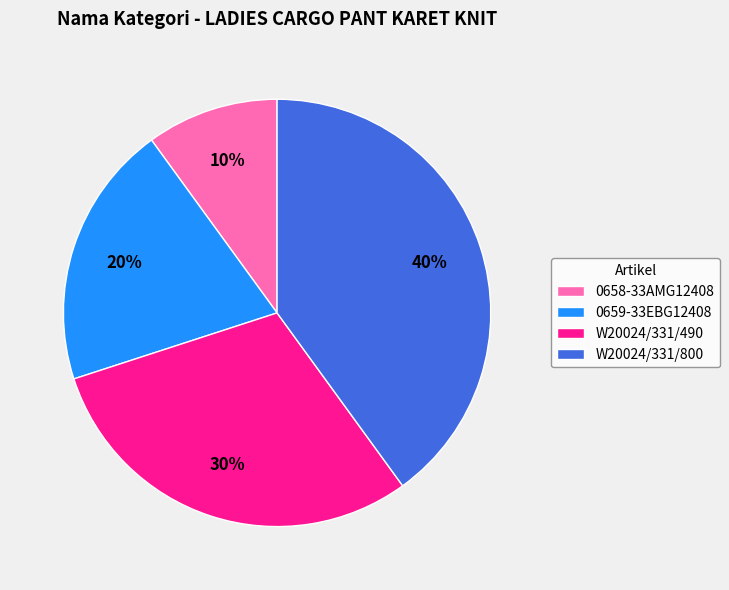

Between 0659-33EBG12408 and W20024/331/490, which is larger?

W20024/331/490